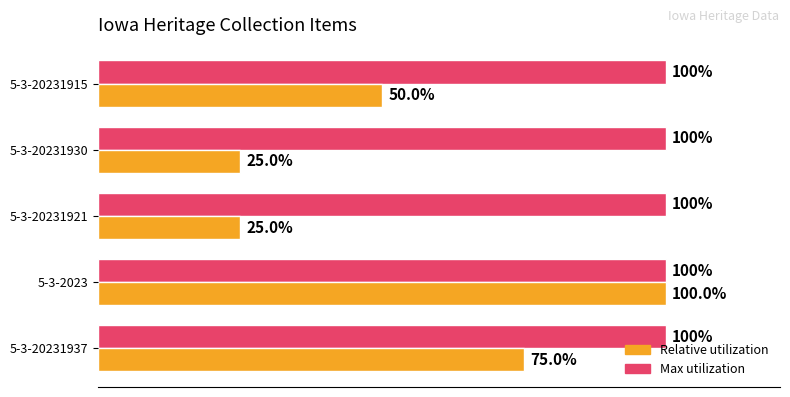

At which category is the sum across all series the highest?

5-3-2023